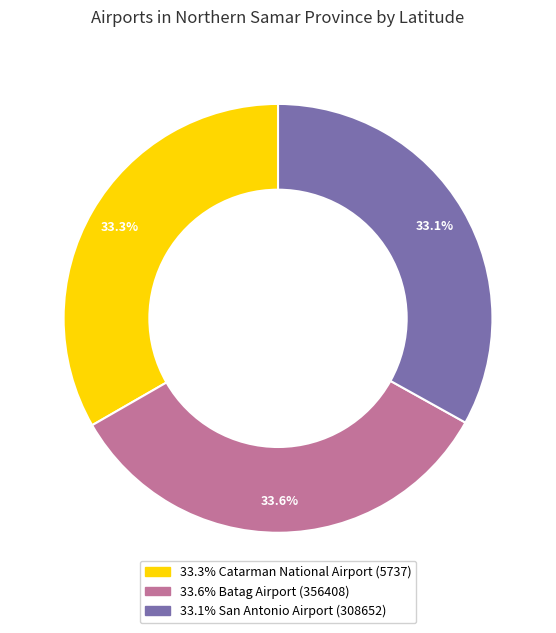

Is there a majority slice in this chart?

No